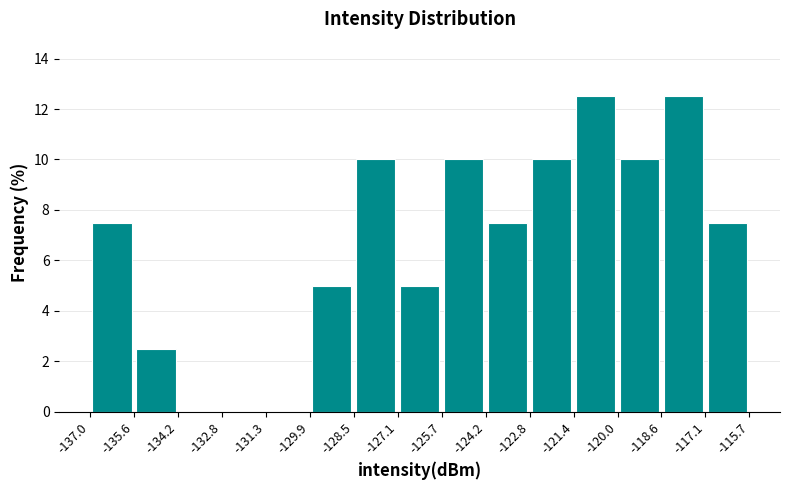

Reading left to right, transcribe this chart: for each bar, give the range it covers on the x-axis and its height. The values are not printed on the chart, so give them approximately, as read against the axis.

-137.0 to -135.6: 7.6
-135.6 to -134.2: 2.6
-134.2 to -132.8: 0
-132.8 to -131.3: 0
-131.3 to -129.9: 0
-129.9 to -128.5: 5.0
-128.5 to -127.1: 10.0
-127.1 to -125.7: 5.0
-125.7 to -124.2: 10.0
-124.2 to -122.8: 7.6
-122.8 to -121.4: 10.0
-121.4 to -120.0: 12.6
-120.0 to -118.6: 10.0
-118.6 to -117.1: 12.6
-117.1 to -115.7: 7.6